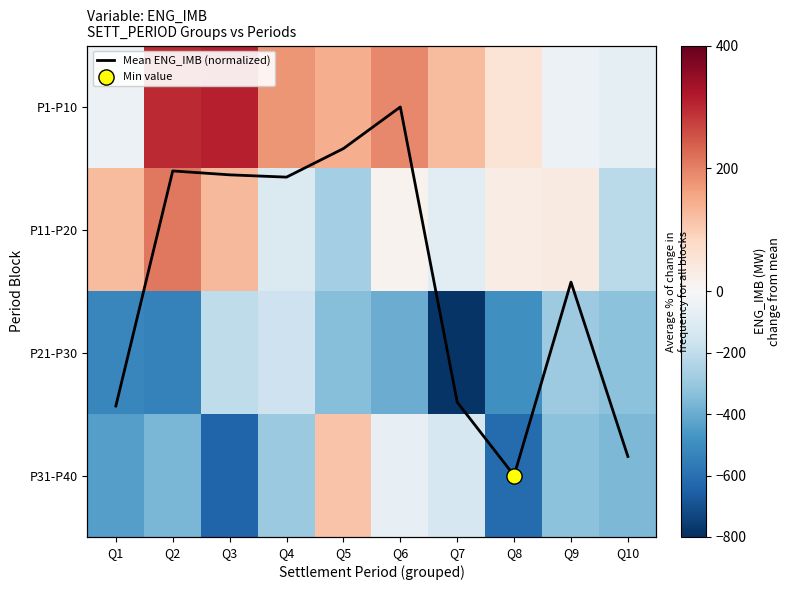

What is the spread (max minus min) of values at Q9?

366.2